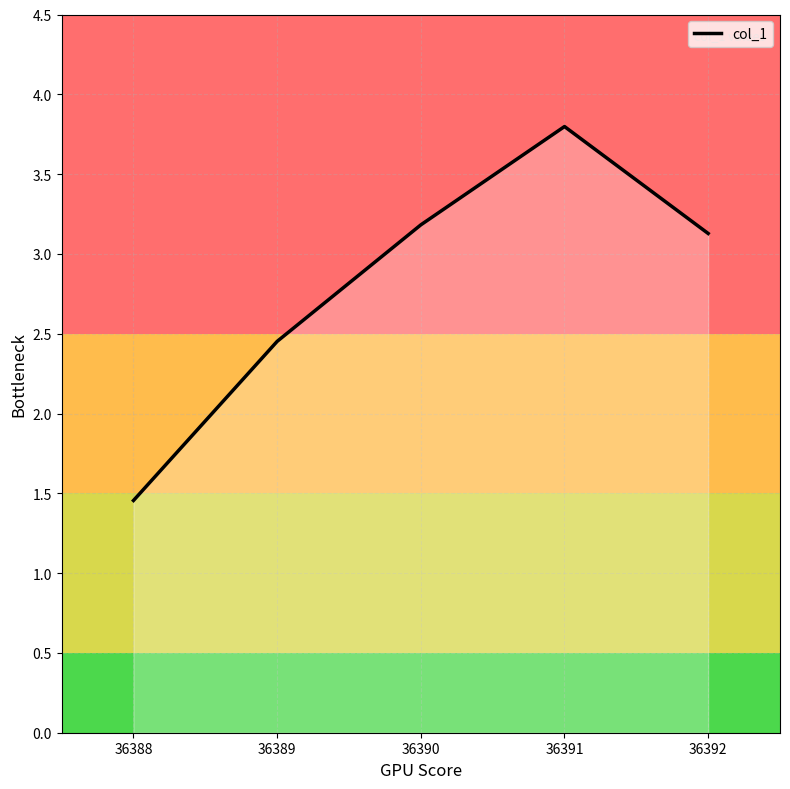

How many lines are shown in the chart?

1